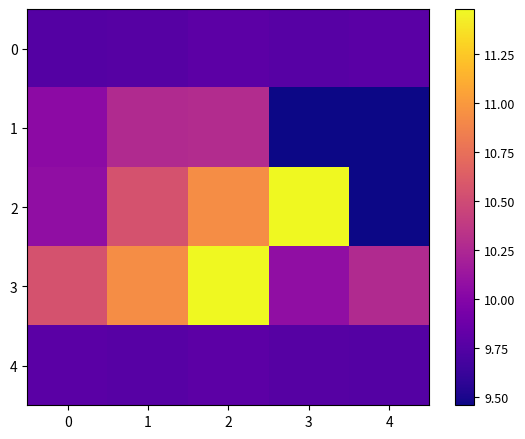

Reading left to right, what are all the values shown in this chart?

0: 0=9.8	1=9.8	2=9.8	3=9.8	4=9.8
1: 0=10.0	1=10.3	2=10.3	3=9.5	4=9.5
2: 0=10.1	1=10.6	2=10.9	3=11.5	4=9.5
3: 0=10.6	1=10.9	2=11.5	3=10.1	4=10.3
4: 0=9.8	1=9.8	2=9.8	3=9.8	4=9.8